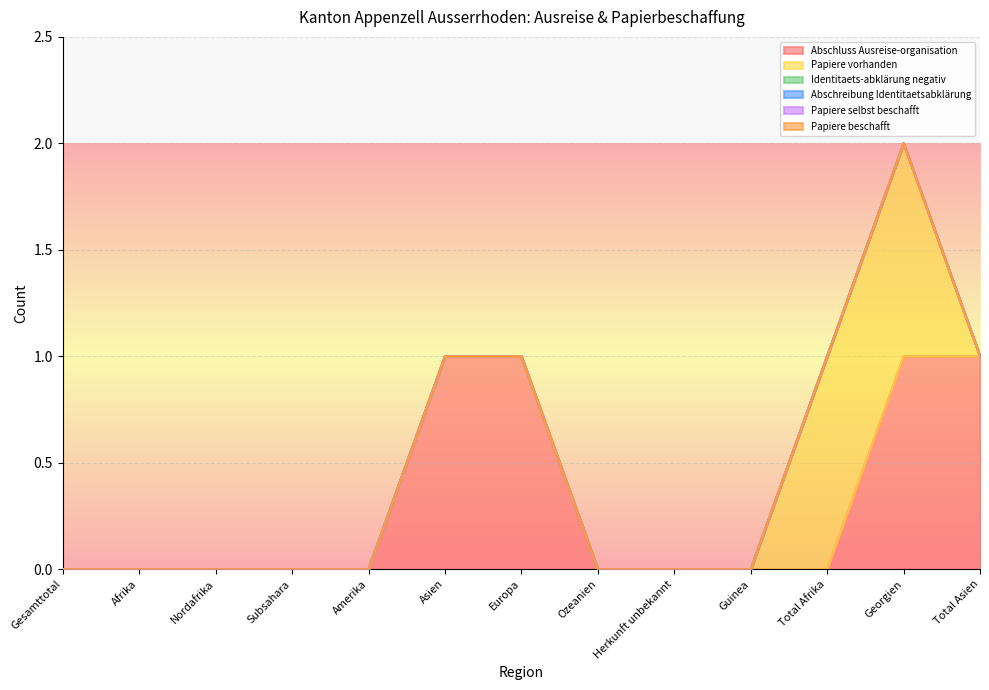

True or false: Abschreibung Identitaetsabklärung has more than 0 points higher than both neighbors.

False